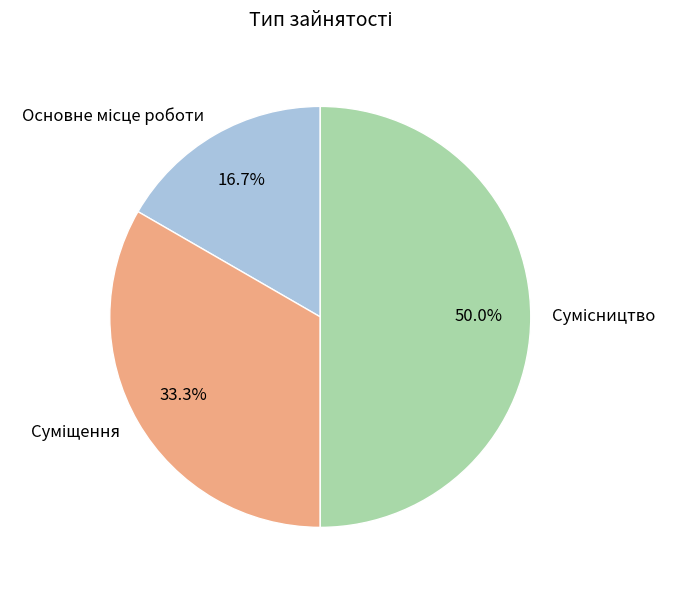

To the nearest percent, what percentage of the pie is Сумісництво?

50%